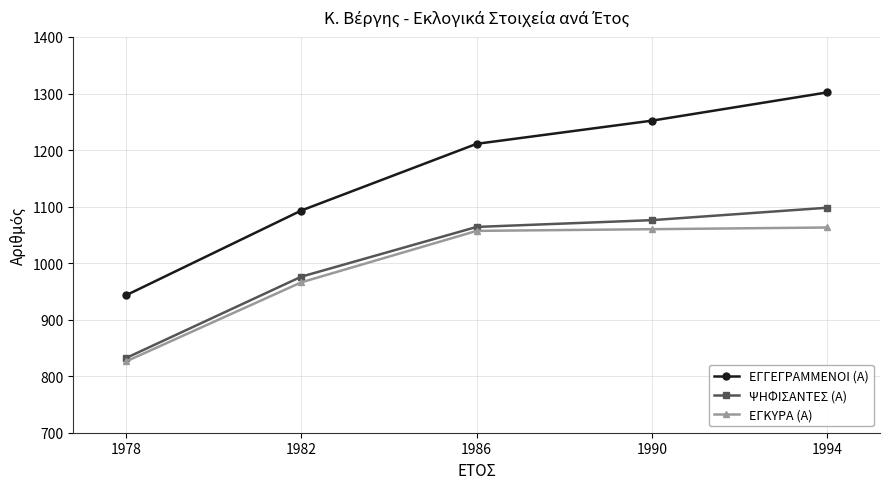

Rank the series by their maximum value, from highest to lowest.

ΕΓΓΕΓΡΑΜΜΕΝΟΙ (Α), ΨΗΦΙΣΑΝΤΕΣ (Α), ΕΓΚΥΡΑ (Α)